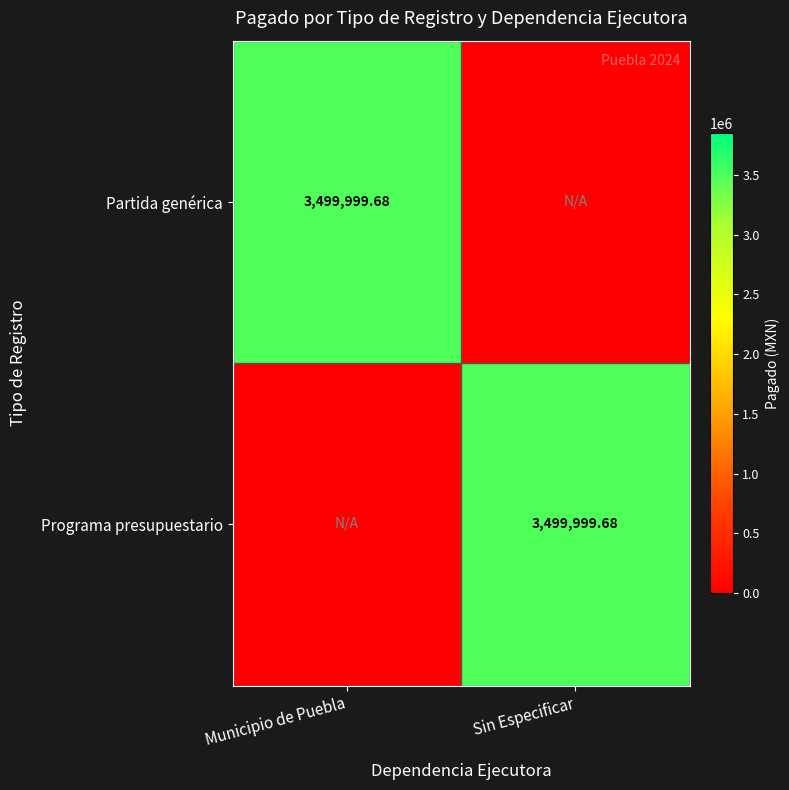

Where is Partida genérica nearest to the value 1749999?

Sin Especificar